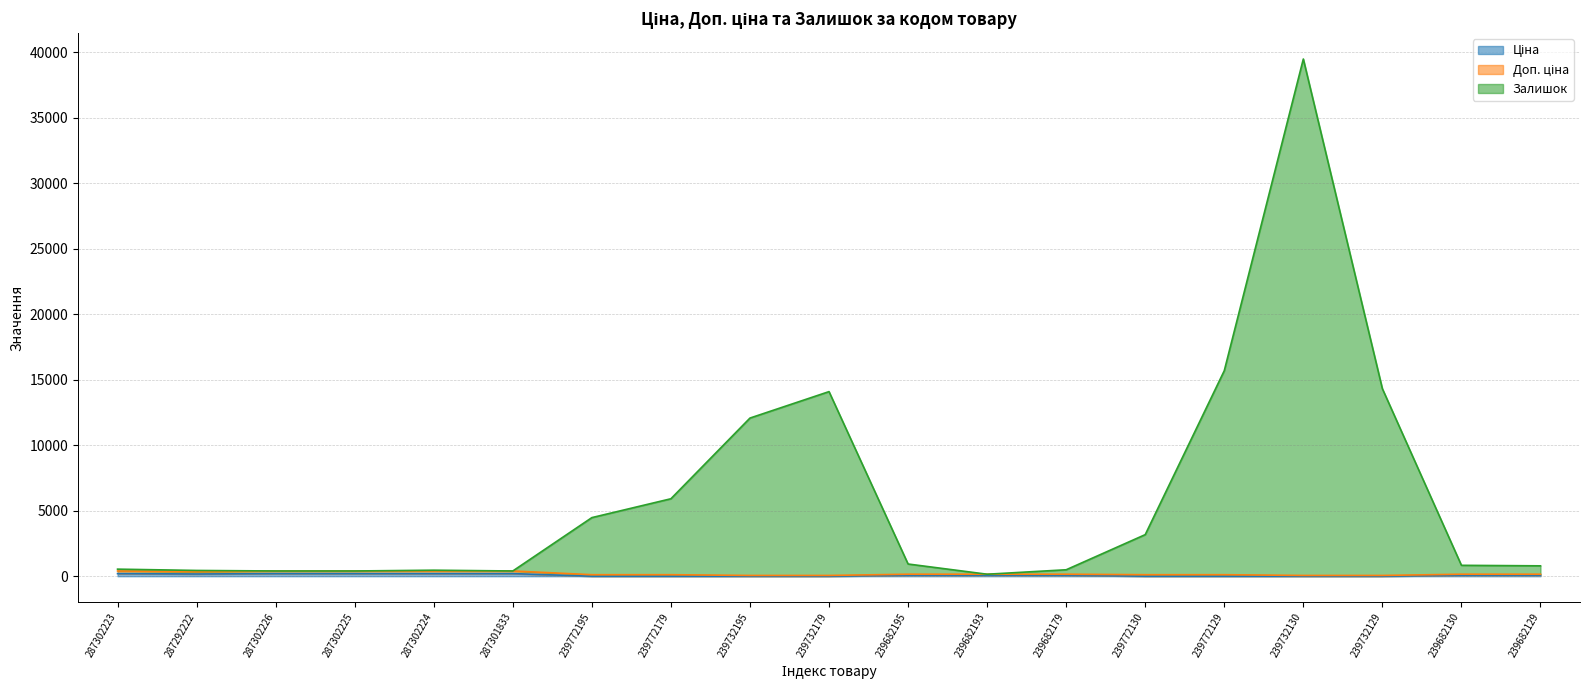

How many categories are shown in the chart?

19